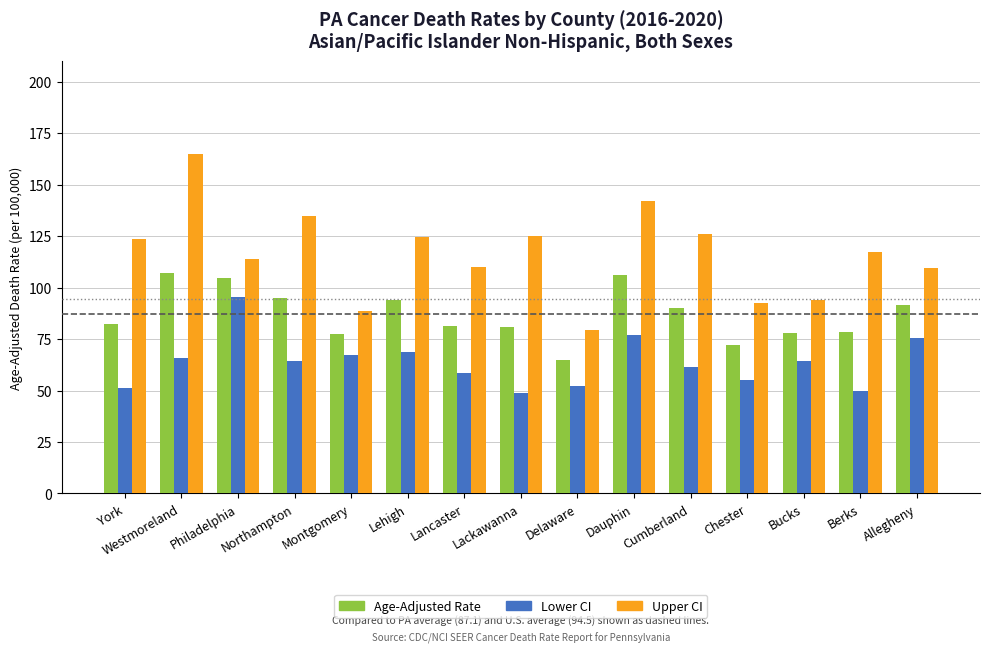

What is the total value across all series at Allegheny?

276.5